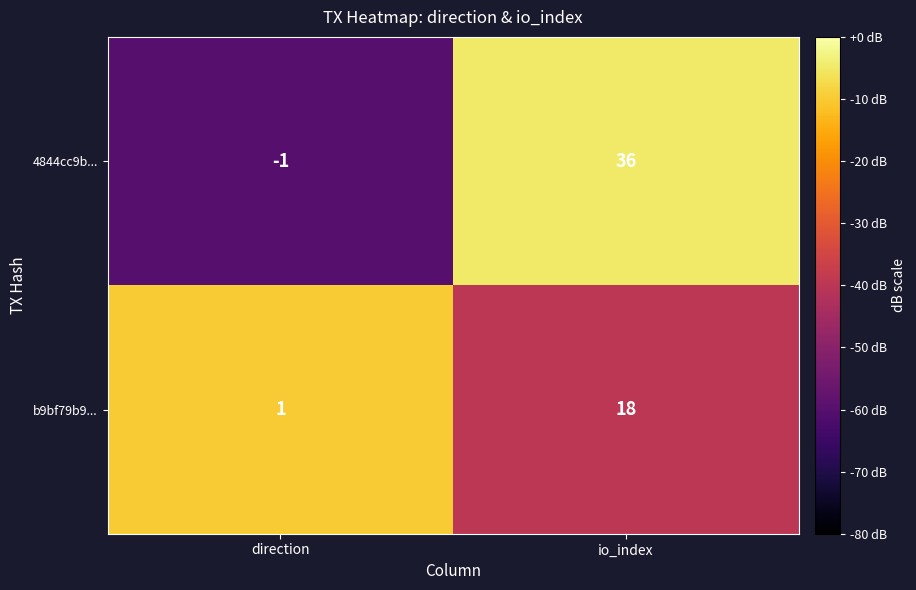

Reading left to right, list all the values displayed in this chart.

4844cc9b...: direction=-1	io_index=36
b9bf79b9...: direction=1	io_index=18